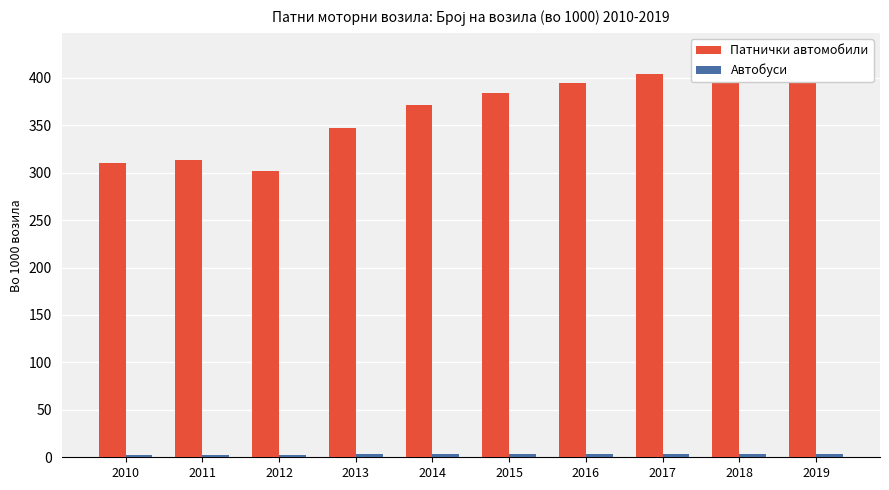

At which category is the sum across all series the highest?

2019